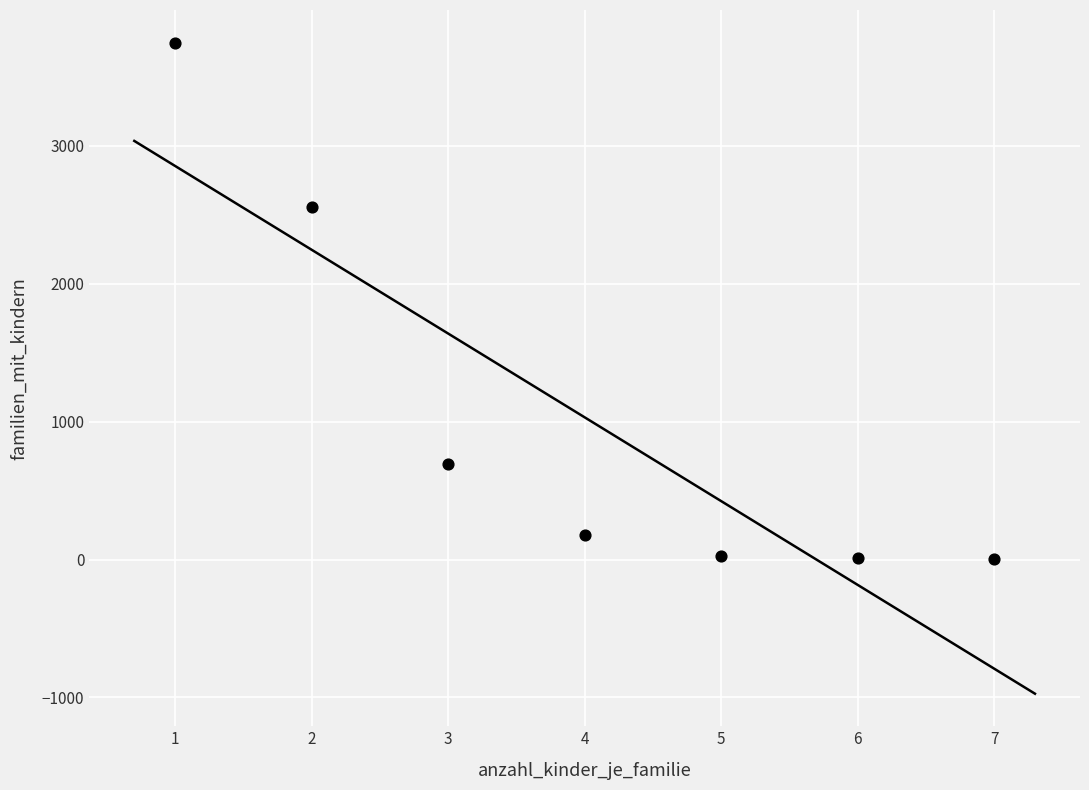

What is the range of X values (max minus min)?

6